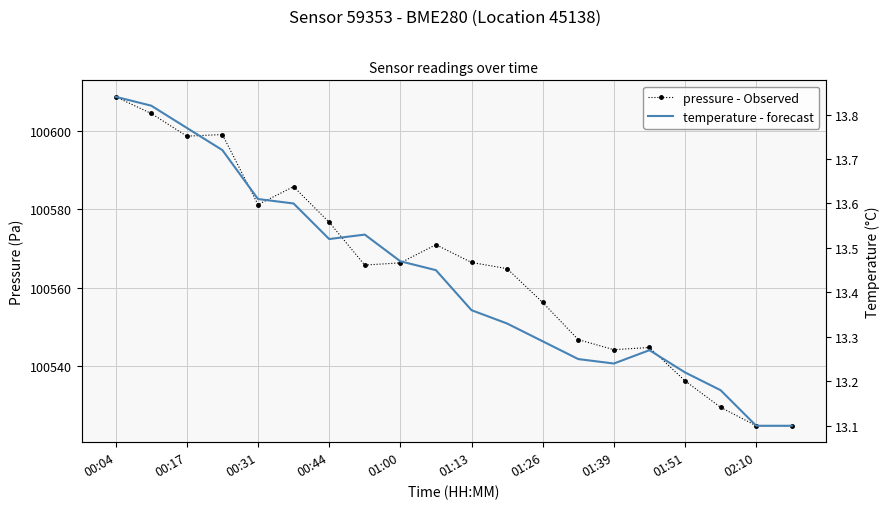

Which series has the largest range (max minus min)?

pressure - Observed